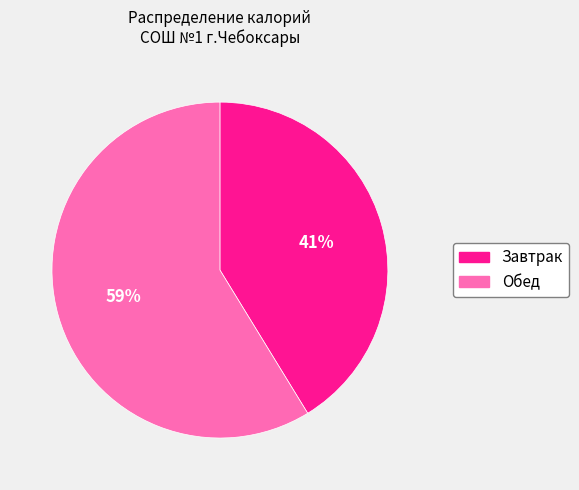

To the nearest percent, what is the difference between the Обед and Завтрак slice percentages?

18%